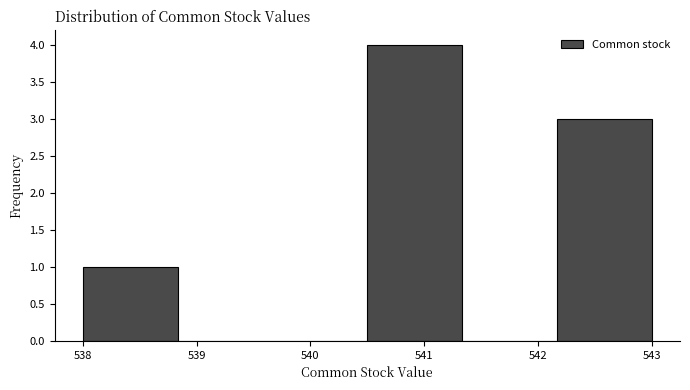

Which range on the x-axis has the tallest bar?

540.5 to 541.3